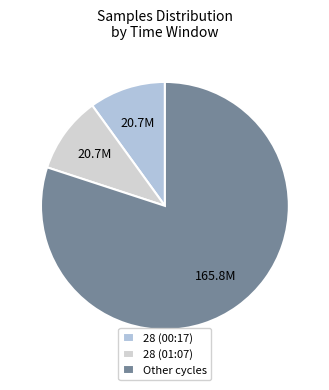

Which category has the smallest portion of the pie?

28